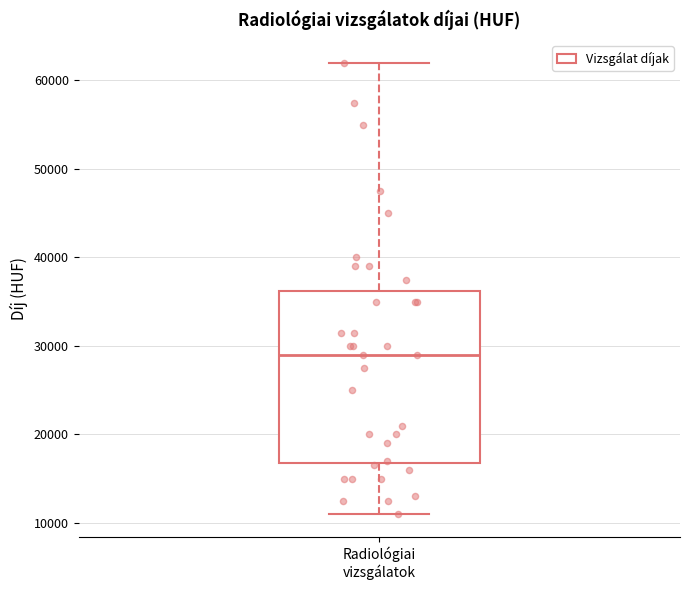

Where does the upper whisker of the box for Radiológiai vizsgálatok end on the y-axis? The values are not printed on the chart, so give them approximately, as read against the axis.

62000